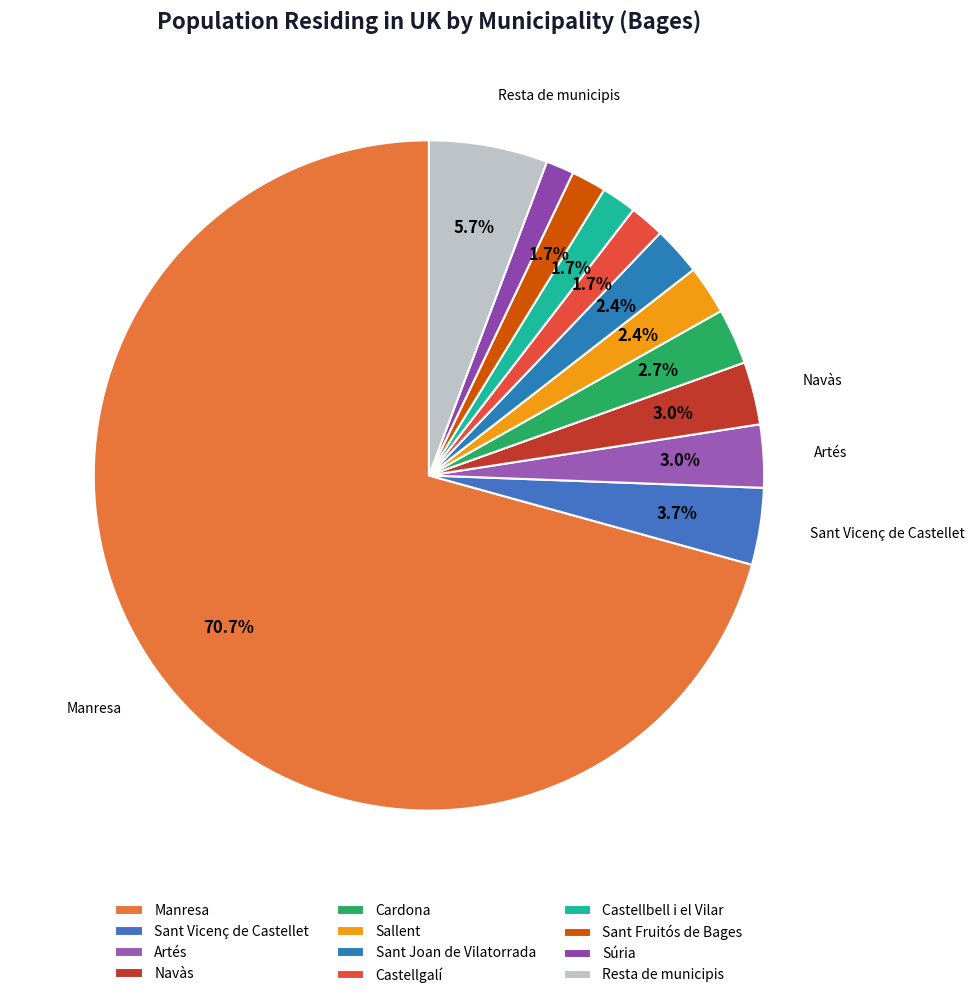

How many segments does this pie chart have?

12